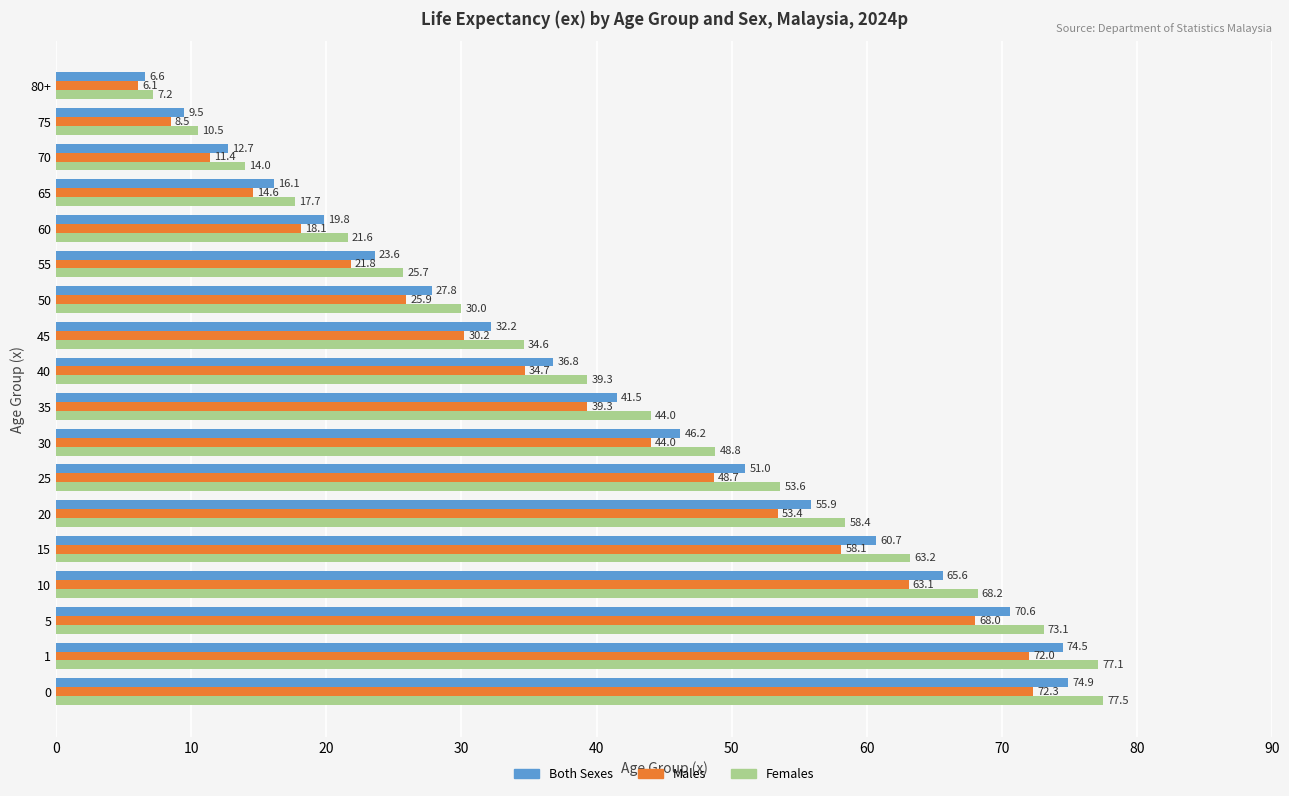

What is the total value across all series at 30?

139.0